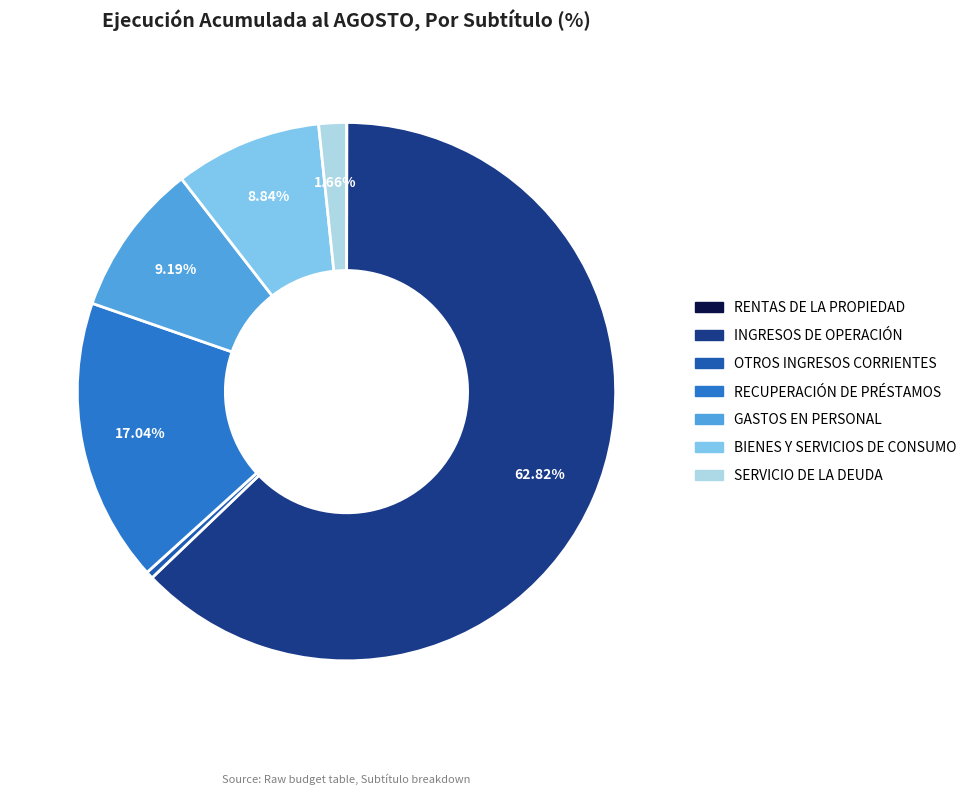

Combined, do RECUPERACIÓN DE PRÉSTAMOS and BIENES Y SERVICIOS DE CONSUMO account for over 50%?

No